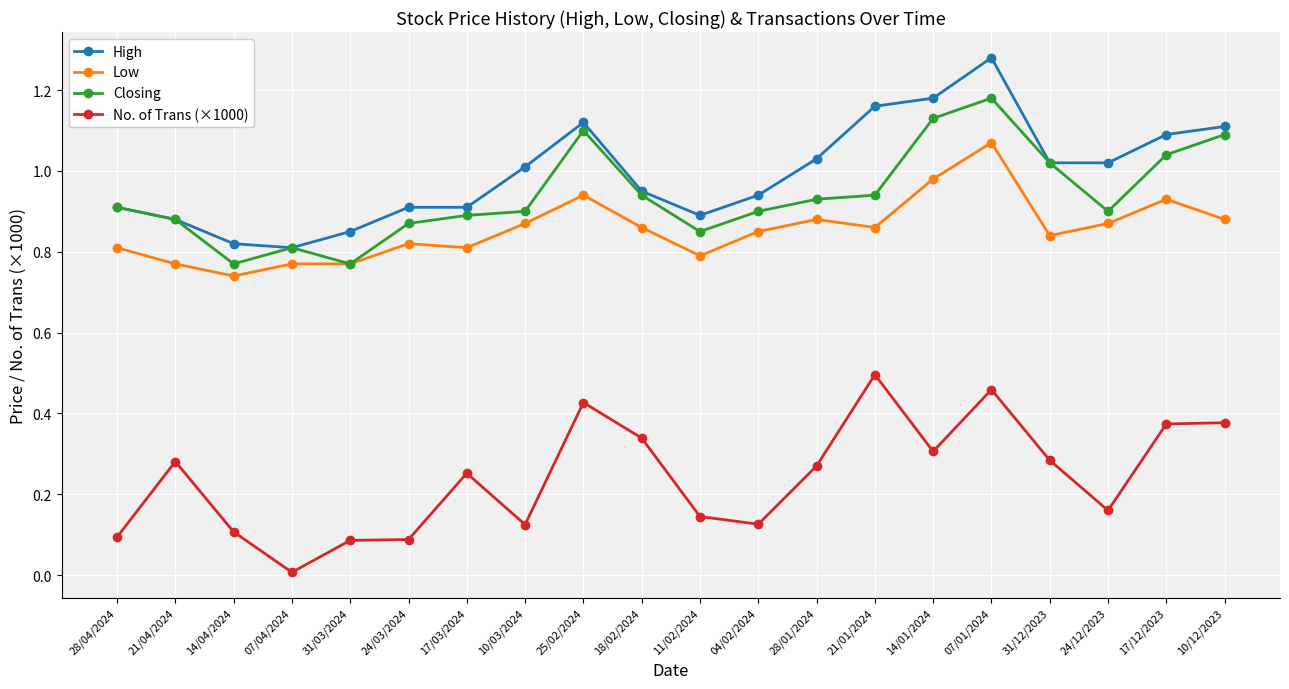

True or false: No. of Trans (×1000) has more than 2 points higher than both neighbors.

True